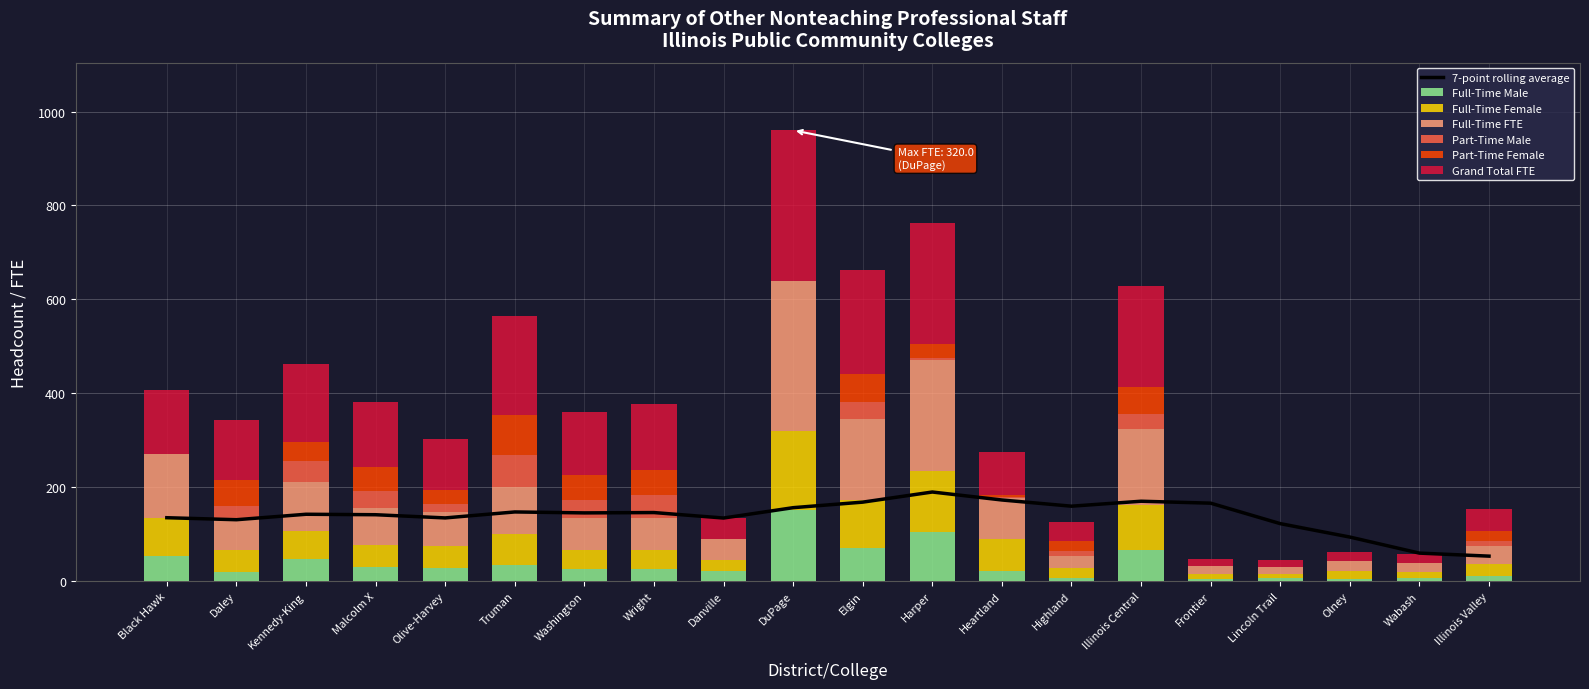

Which series has the largest total across all categories?

Grand Total FTE